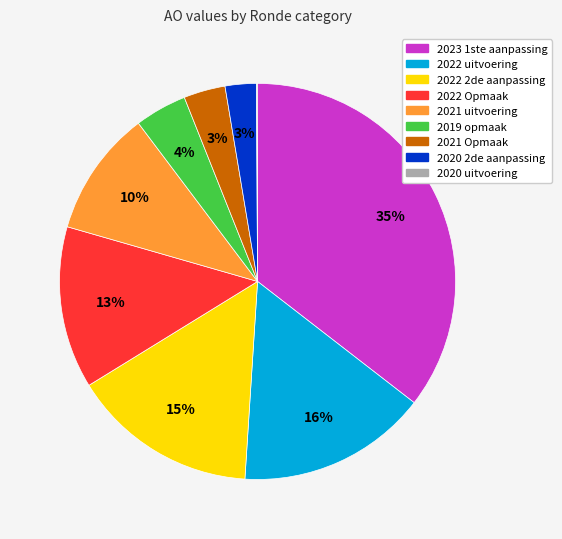

To the nearest percent, what is the average slice percentage?

11%